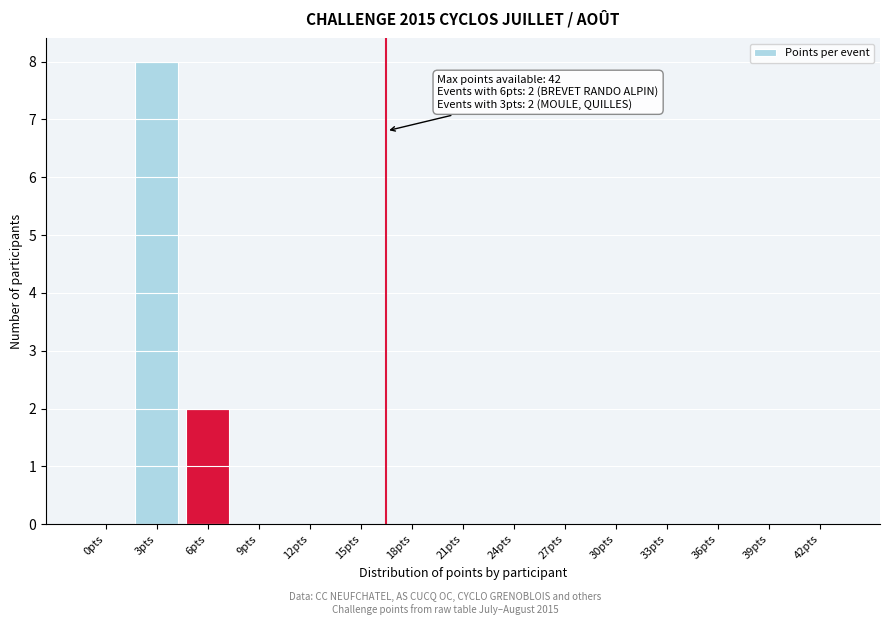

Reading right to left, extract all data points from this chart.

42pts=0	39pts=0	36pts=0	33pts=0	30pts=0	27pts=0	24pts=0	21pts=0	18pts=0	15pts=0	12pts=0	9pts=0	6pts=2	3pts=8	0pts=0